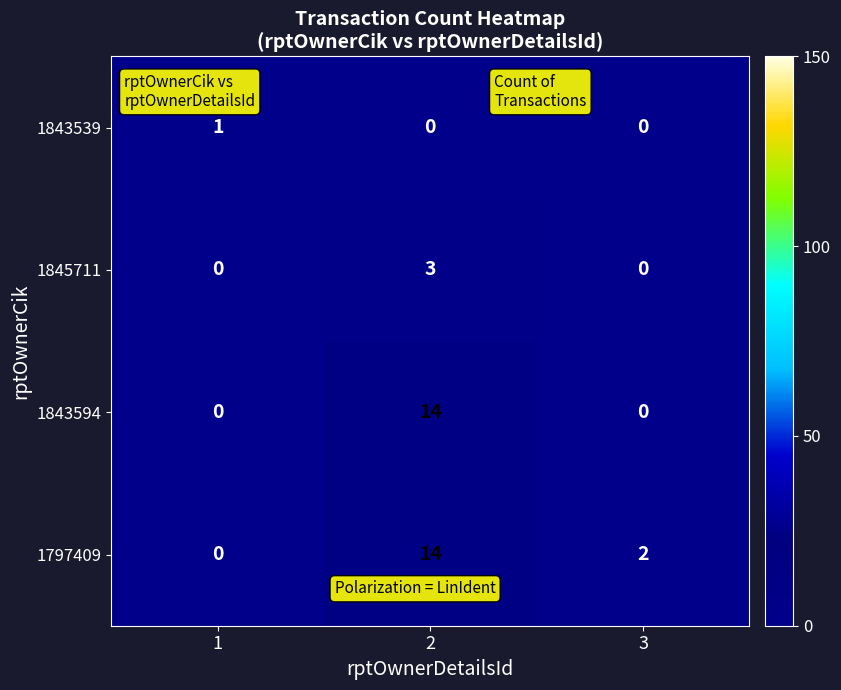

Reading left to right, list all the values displayed in this chart.

1843539: 1	0	0
1845711: 0	3	0
1843594: 0	14	0
1797409: 0	14	2